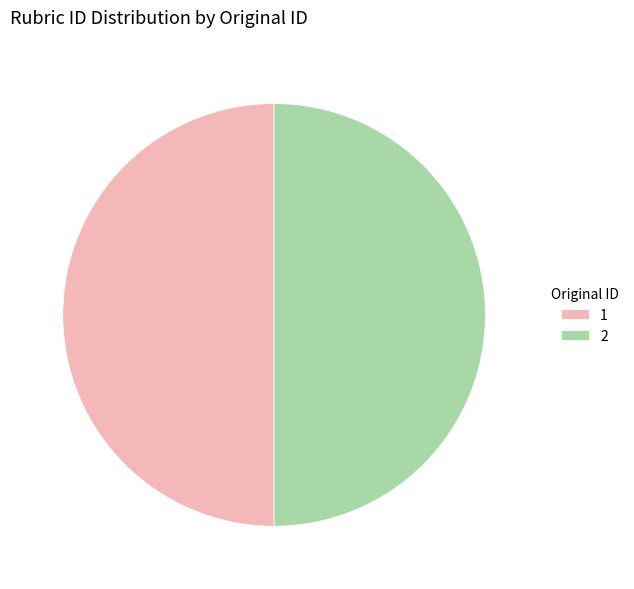

Combined, do 1 and 2 account for over 50%?

Yes